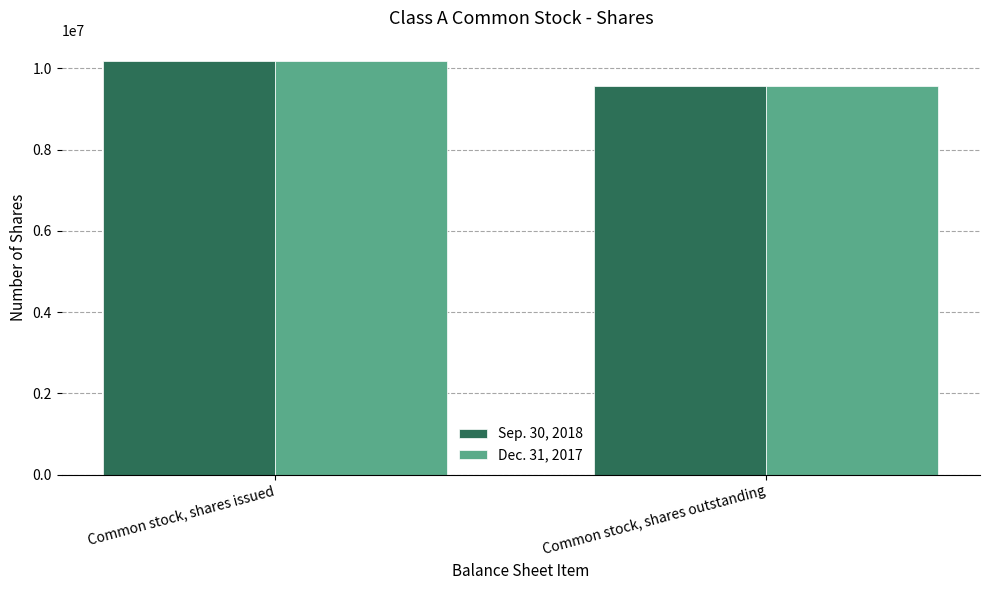

True or false: Sep. 30, 2018 has a value of 13920259 at Common stock, shares outstanding.

False